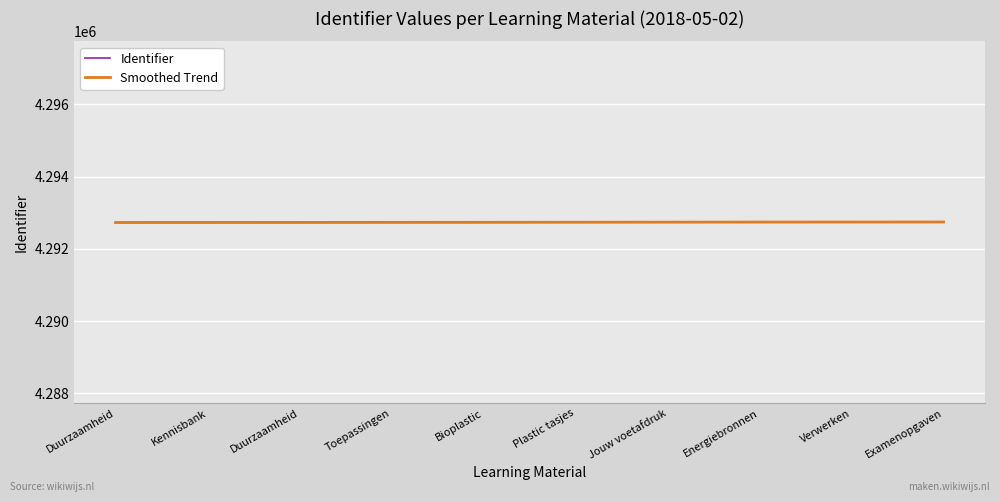

Which series has the largest range (max minus min)?

Identifier